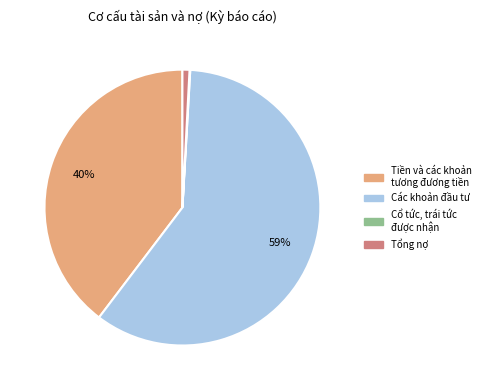

Do Các khoản đầu tư and Tổng nợ together represent more than half of the pie?

Yes